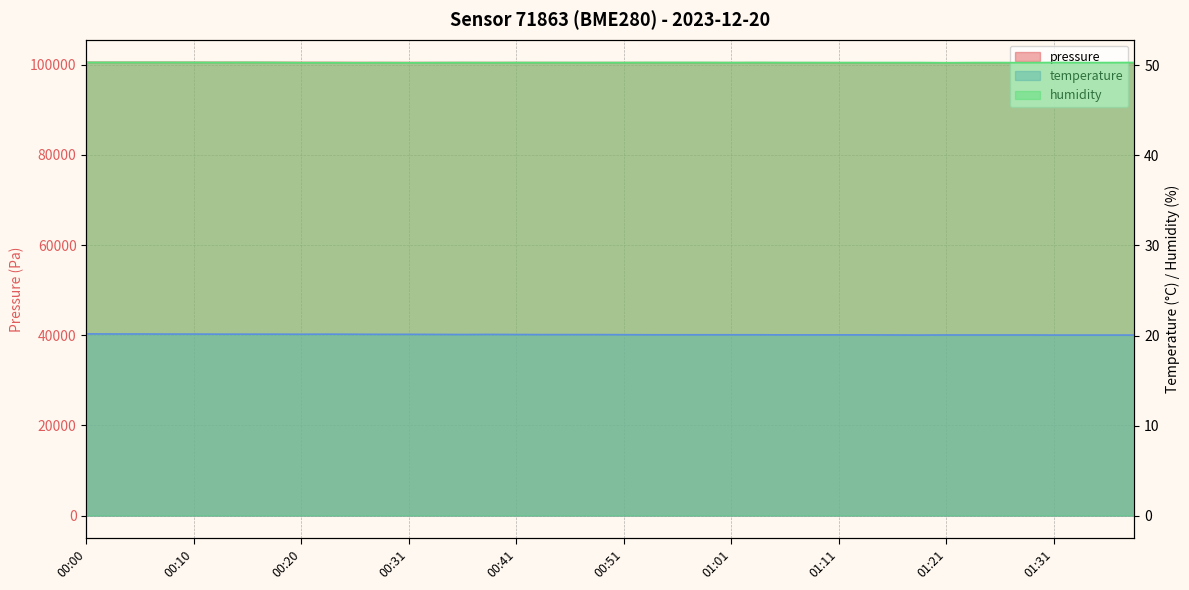

At 00:53, list the series in order from largest to smallest.

pressure, humidity, temperature